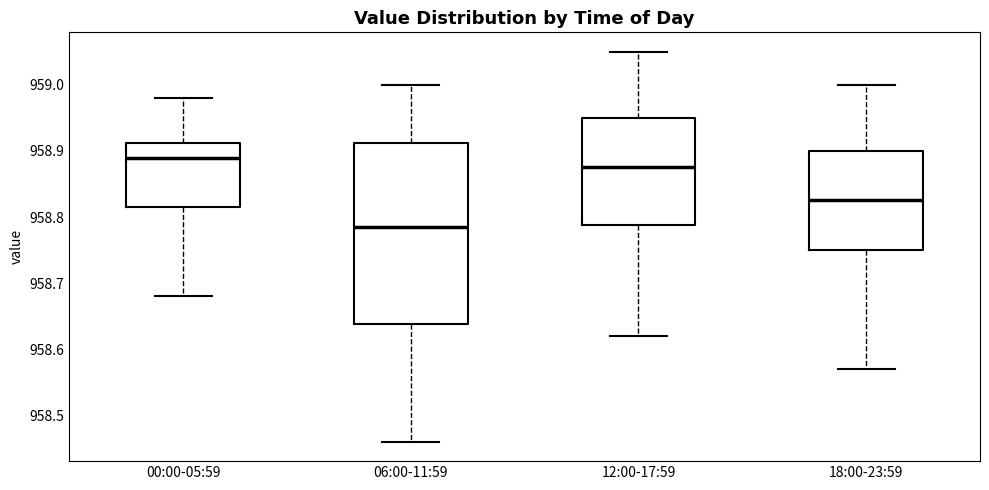

Reading left to right, transcribe this box plot: for each box, give where its median line is, the range the box spans, and where its two whiskers end, as read against the y-axis. The values are not printed on the chart, so give them approximately, as read against the axis.

00:00-05:59: median 958.89, box 958.82 to 958.91, whiskers 958.68 to 958.98
06:00-11:59: median 958.79, box 958.64 to 958.91, whiskers 958.46 to 959.00
12:00-17:59: median 958.88, box 958.79 to 958.95, whiskers 958.62 to 959.05
18:00-23:59: median 958.83, box 958.75 to 958.90, whiskers 958.57 to 959.00